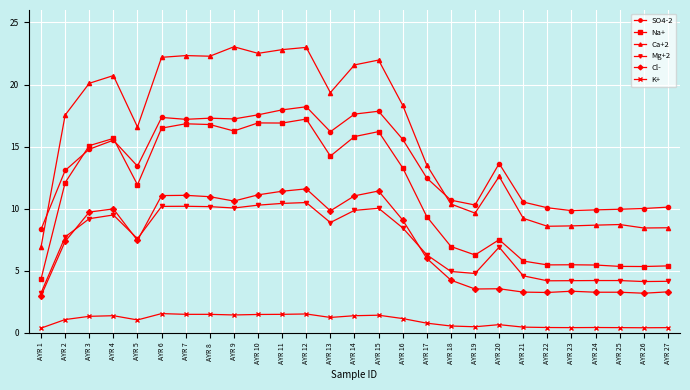

How many values in the Ca+2 series are below 17?

13